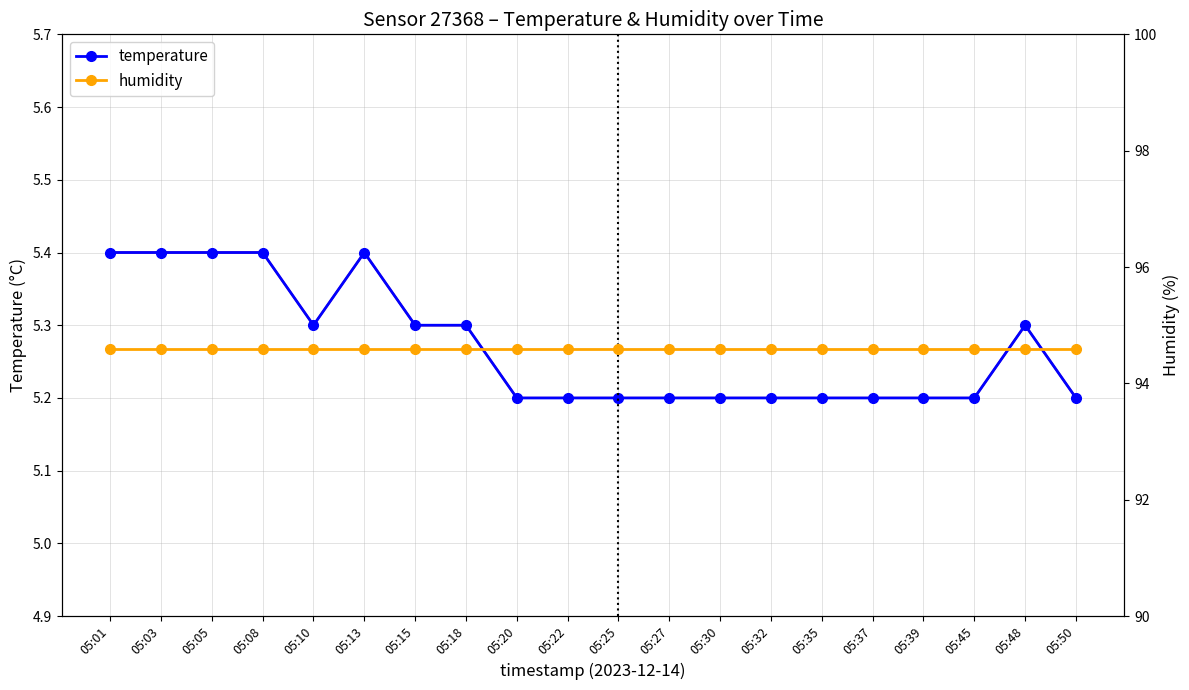

What is the minimum value shown in the chart?

5.2